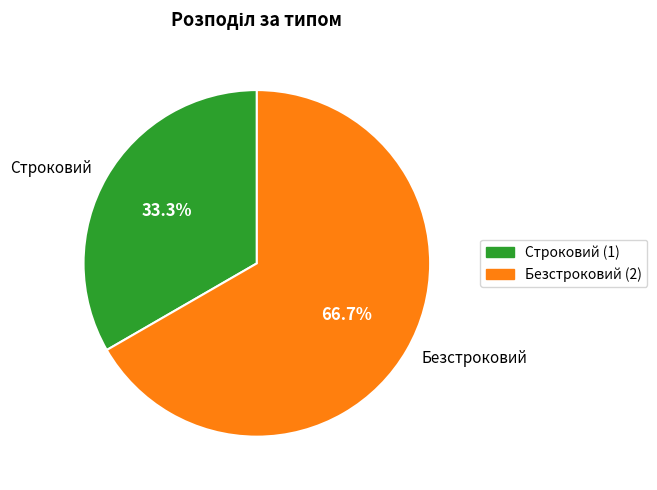

Which has a higher value, Безстроковий or Строковий?

Безстроковий